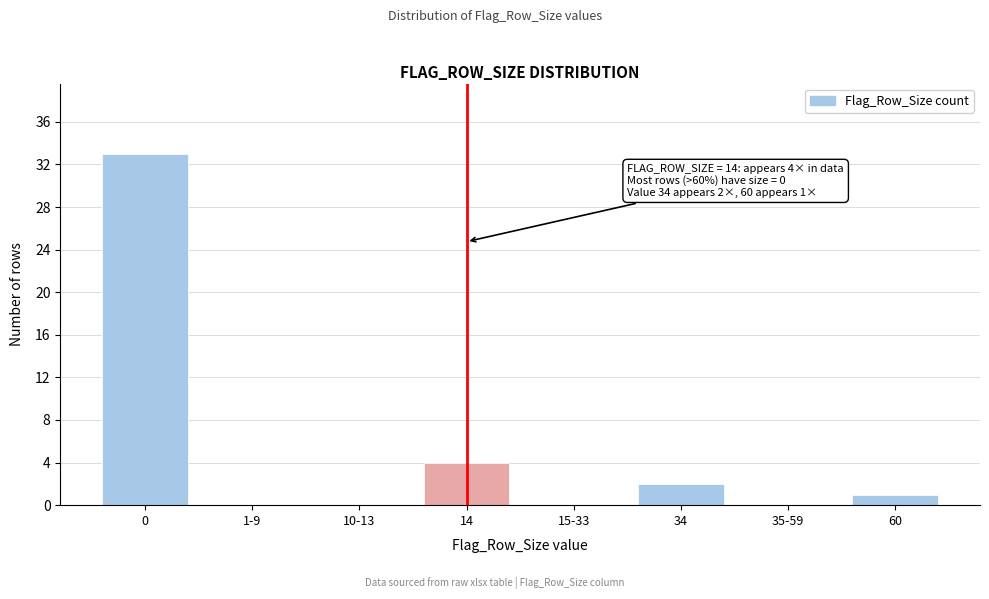

Reading left to right, extract all data points from this chart.

0=33	1-9=0	10-13=0	14=4	15-33=0	34=2	35-59=0	60=1